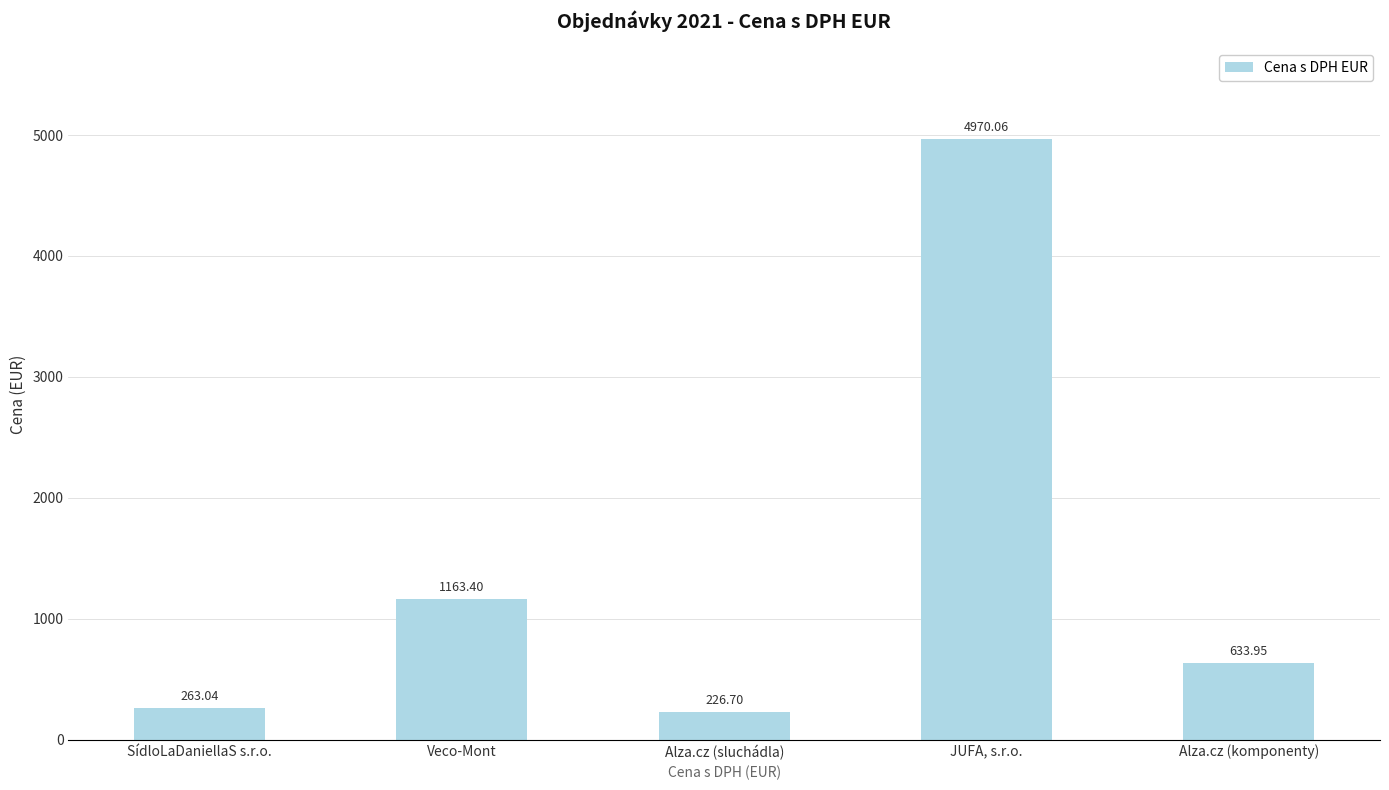

How many bars are there in total?

5